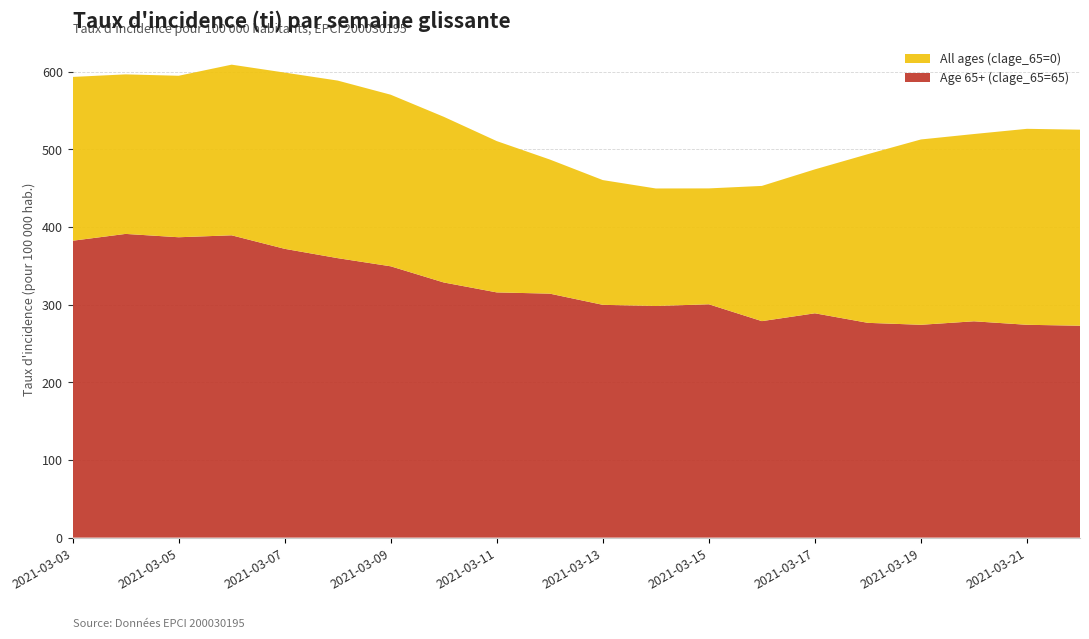

Reading left to right, what are all the values shown in this chart?

All ages (clage_65=0): 593.1	596.4	594.6	608.9	598.7	588.4	570.2	541.8	510.5	486.8	460.3	449.5	449.6	452.8	474.1	493.7	512.6	519.6	526.3	525.2
Age 65+ (clage_65=65): 382.2	391.0	386.7	389.2	371.8	359.8	349.3	328.5	315.7	314.1	299.7	298.2	300.4	278.7	288.8	276.5	274.0	278.5	274.0	272.8